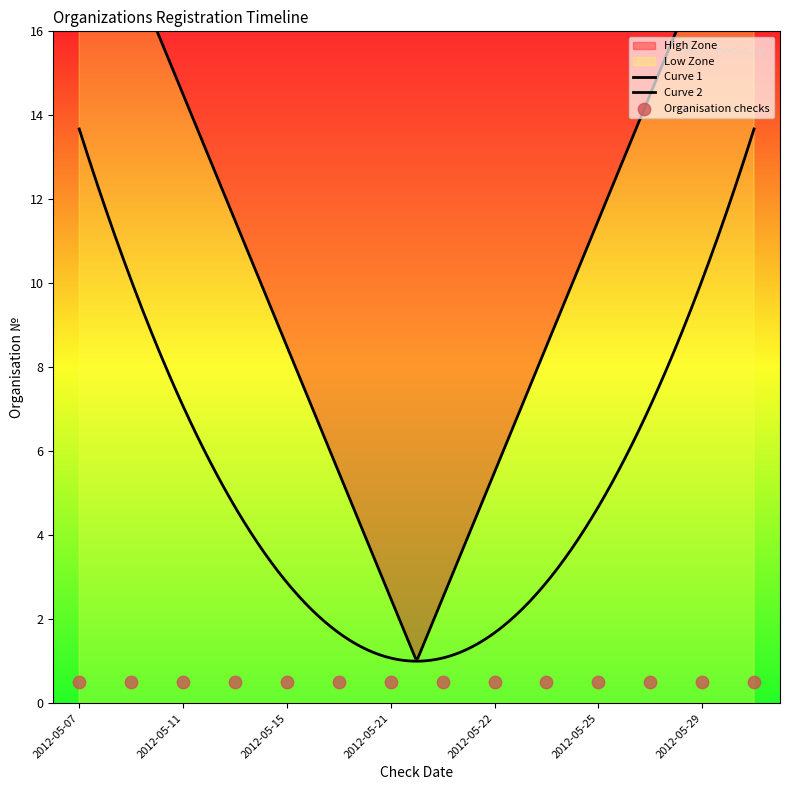

Between 2012-05-14 and 2012-05-07, which is larger?

2012-05-14